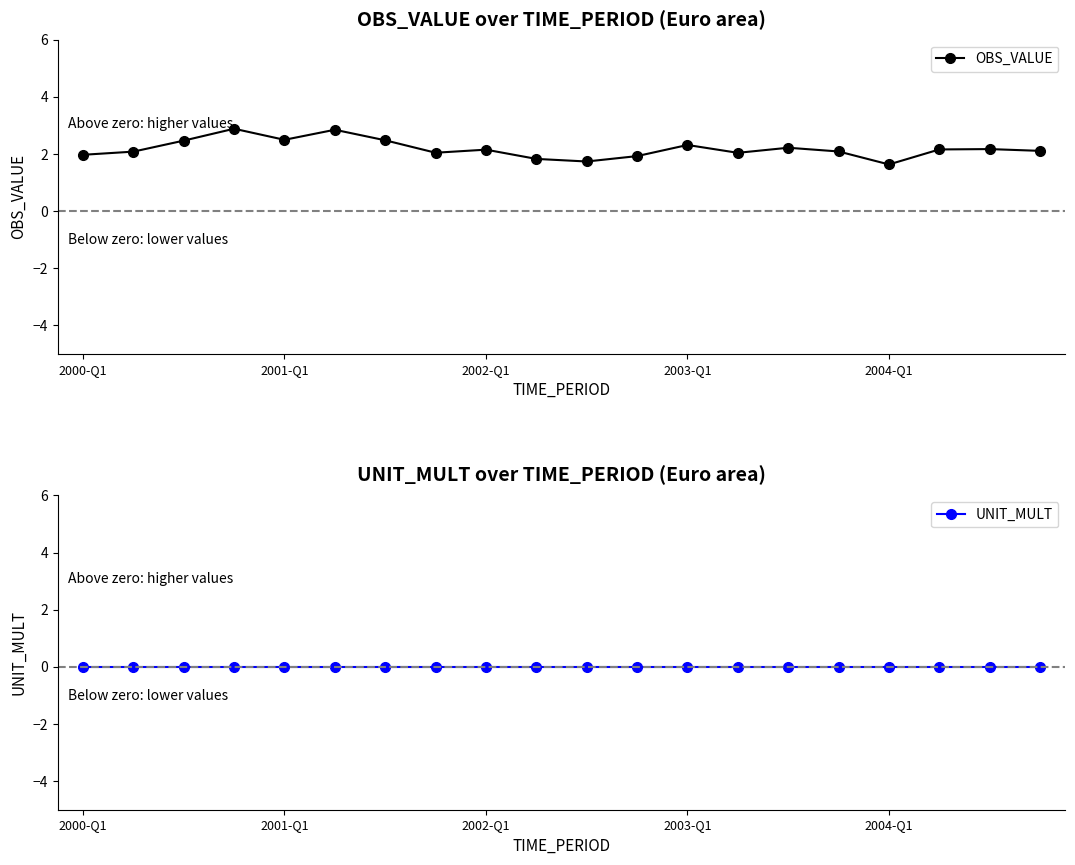

Is it true that OBS_VALUE equals 3.1 at 18?

False